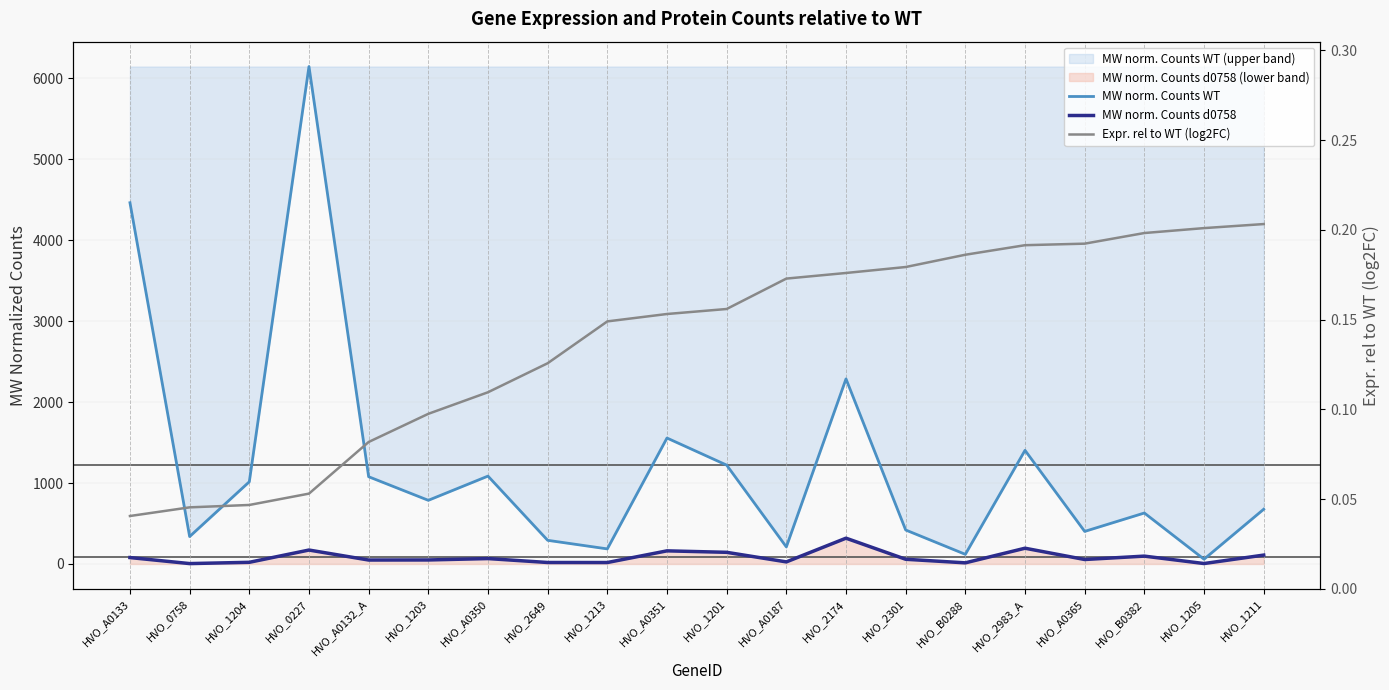

Rank the categories by Expr. rel to WT (log2FC) value from lowest to highest.

HVO_A0133, HVO_0758, HVO_1204, HVO_0227, HVO_A0132_A, HVO_1203, HVO_A0350, HVO_2649, HVO_1213, HVO_A0351, HVO_1201, HVO_A0187, HVO_2174, HVO_2301, HVO_B0288, HVO_2983_A, HVO_A0365, HVO_B0382, HVO_1205, HVO_1211